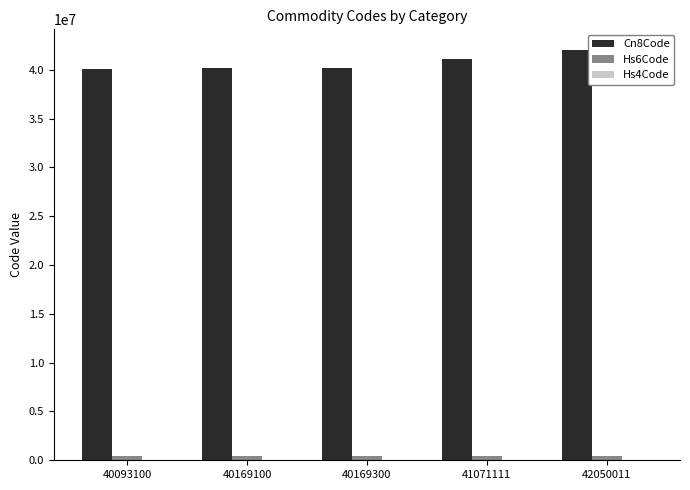

Which series has the largest total across all categories?

Cn8Code